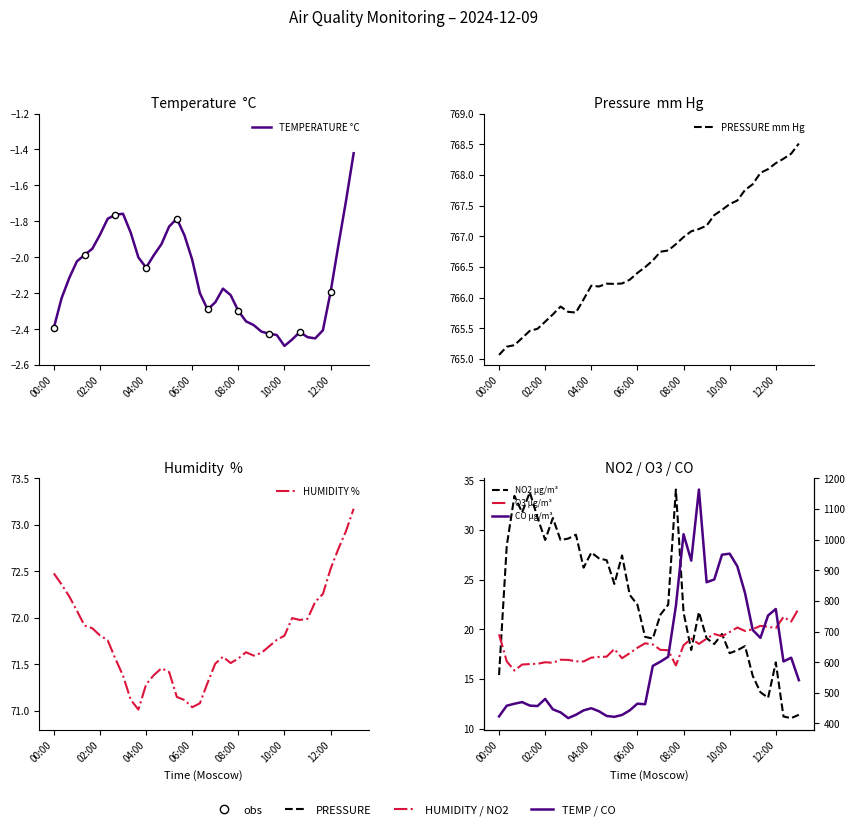

Is the value of TEMPERATURE °C at 36 greater than the value of CO µg/m³ at 21?

No